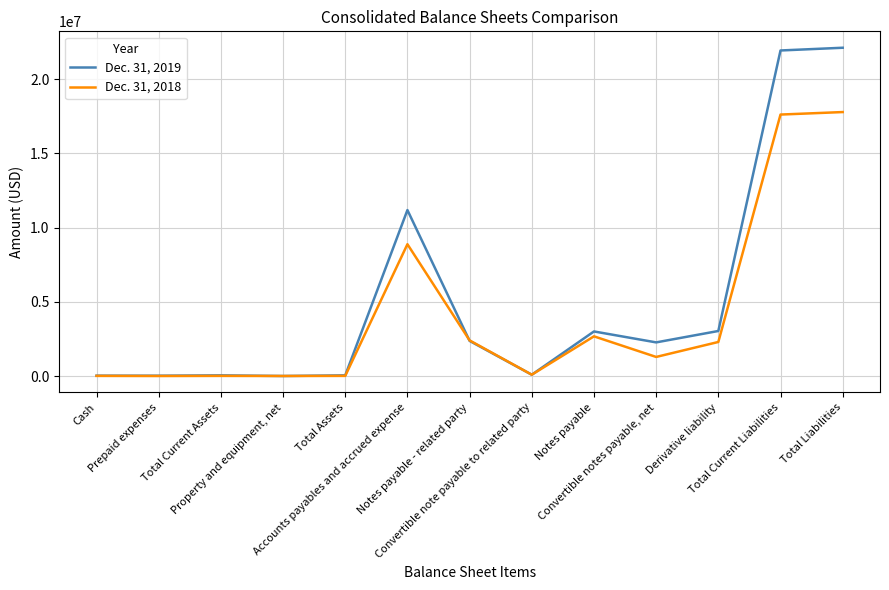

Which series has the largest total across all categories?

Dec. 31, 2019